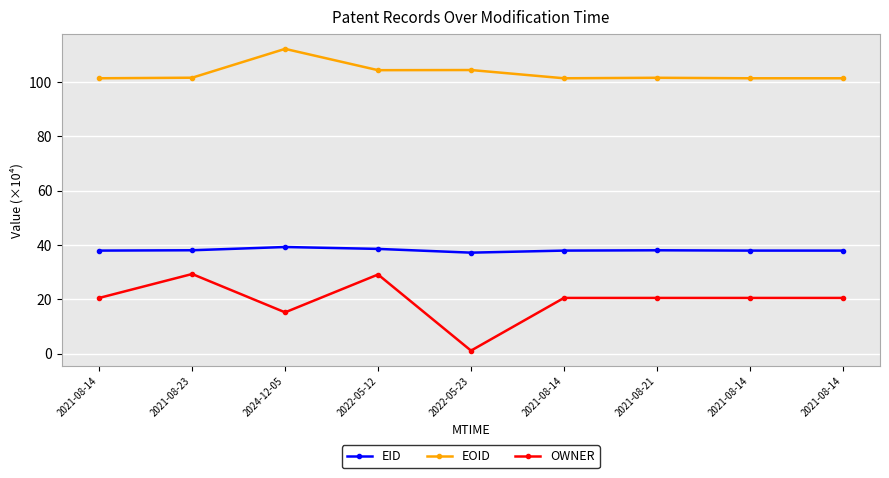

What are all the series names shown in the legend?

EID, EOID, OWNER